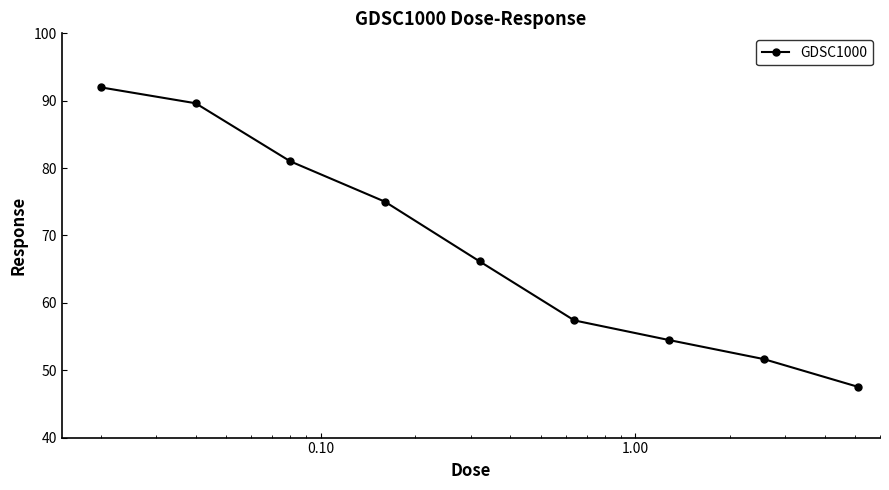

What is the difference between the maximum and minimum values?

44.5